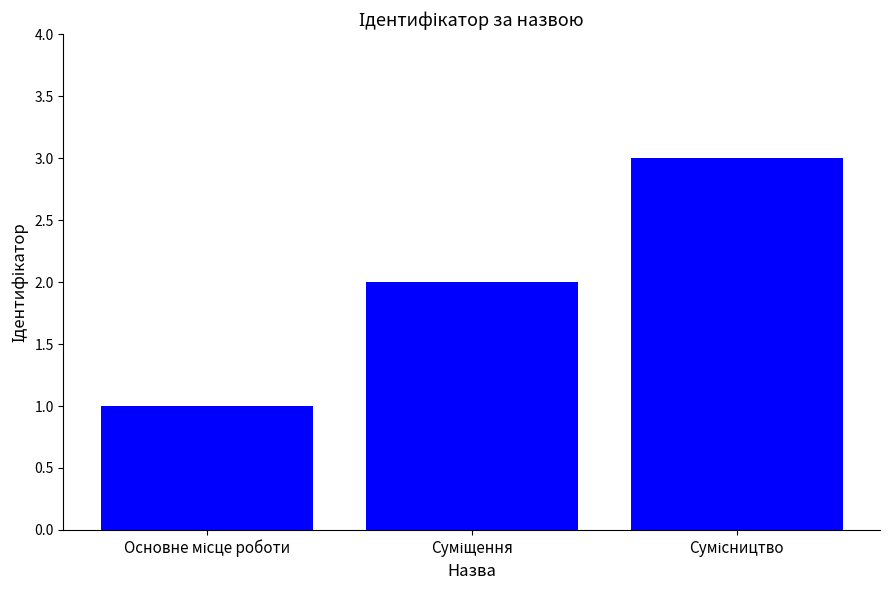

What is the sum of all values?

6